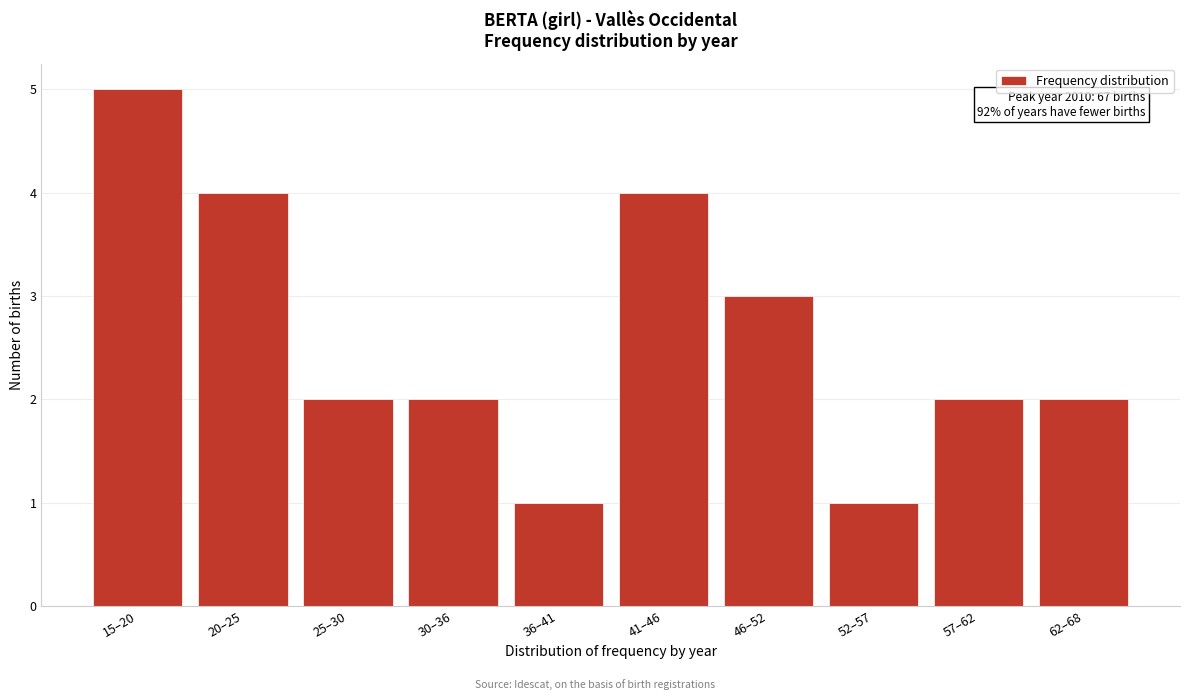

Reading left to right, list all the values displayed in this chart.

5	4	2	2	1	4	3	1	2	2